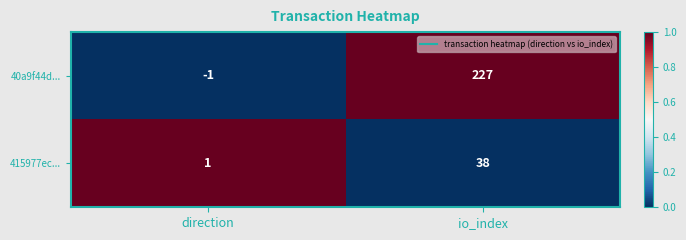

At which category is the sum across all series the highest?

io_index